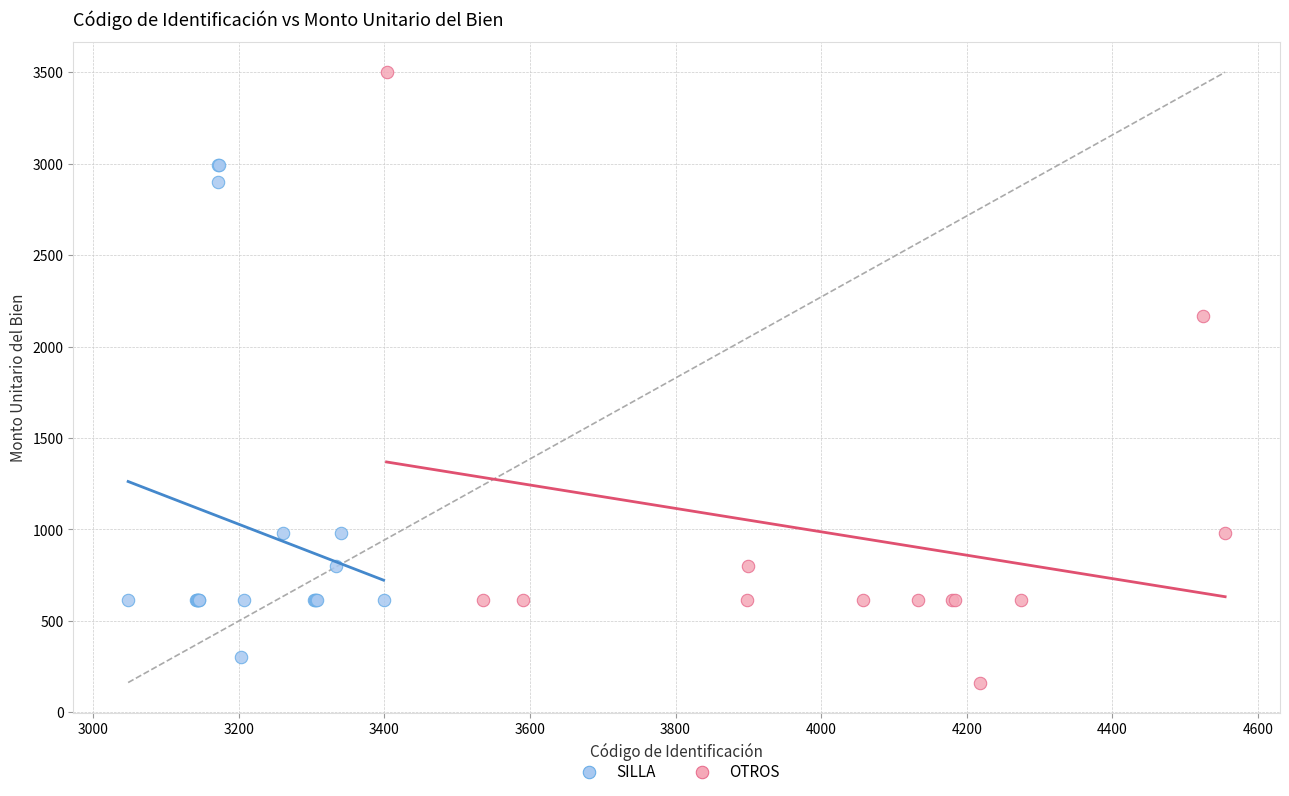

Which series has the largest Y range (max minus min)?

OTROS